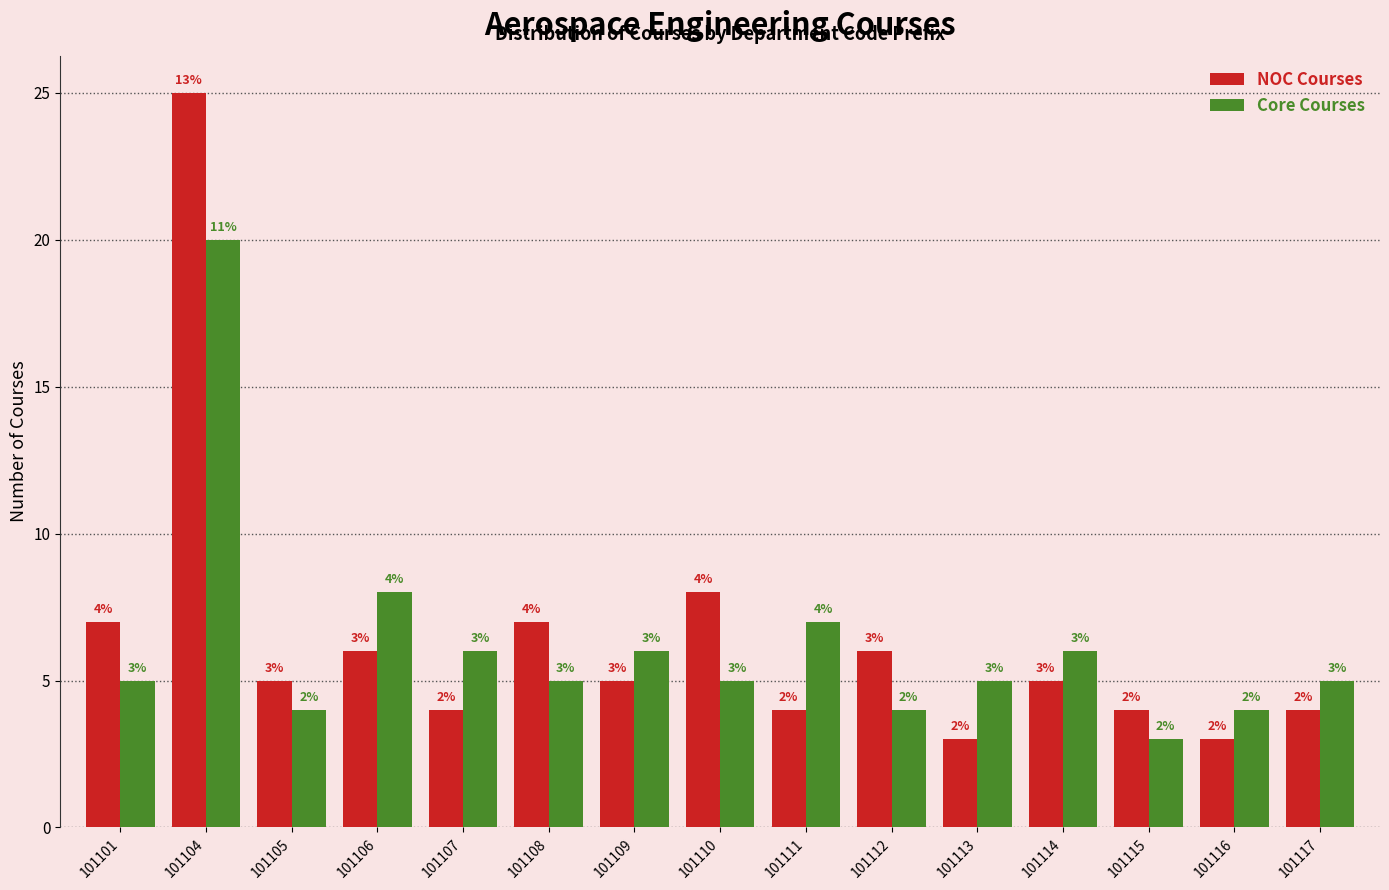

Reading left to right, extract all data points from this chart.

NOC Courses: 101101=7	101104=25	101105=5	101106=6	101107=4	101108=7	101109=5	101110=8	101111=4	101112=6	101113=3	101114=5	101115=4	101116=3	101117=4
Core Courses: 101101=5	101104=20	101105=4	101106=8	101107=6	101108=5	101109=6	101110=5	101111=7	101112=4	101113=5	101114=6	101115=3	101116=4	101117=5